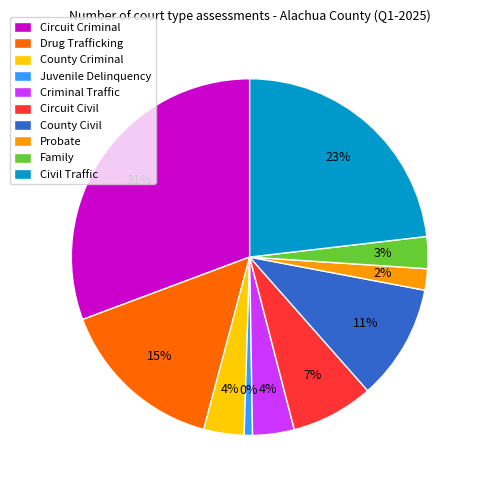

What is the change in value from Circuit Criminal to Juvenile Delinquency?

-1154515.3